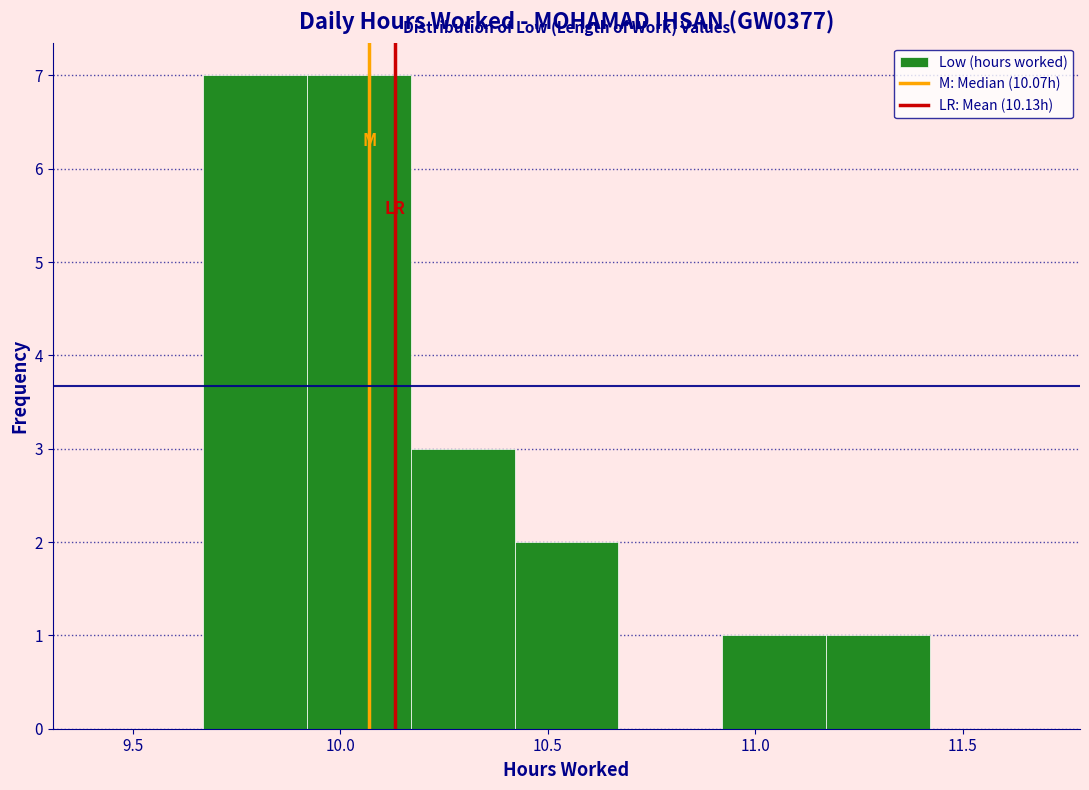

Reading left to right, list every bar in this chart as the range it spans on the x-axis followed by its height. Neither the bar edges nor the heights are printed on the chart, so give them approximately, as read against the axes.

9.42 to 9.67: 0
9.67 to 9.92: 7
9.92 to 10.17: 7
10.17 to 10.42: 3
10.42 to 10.67: 2
10.67 to 10.92: 0
10.92 to 11.17: 1
11.17 to 11.42: 1
11.42 to 11.67: 0